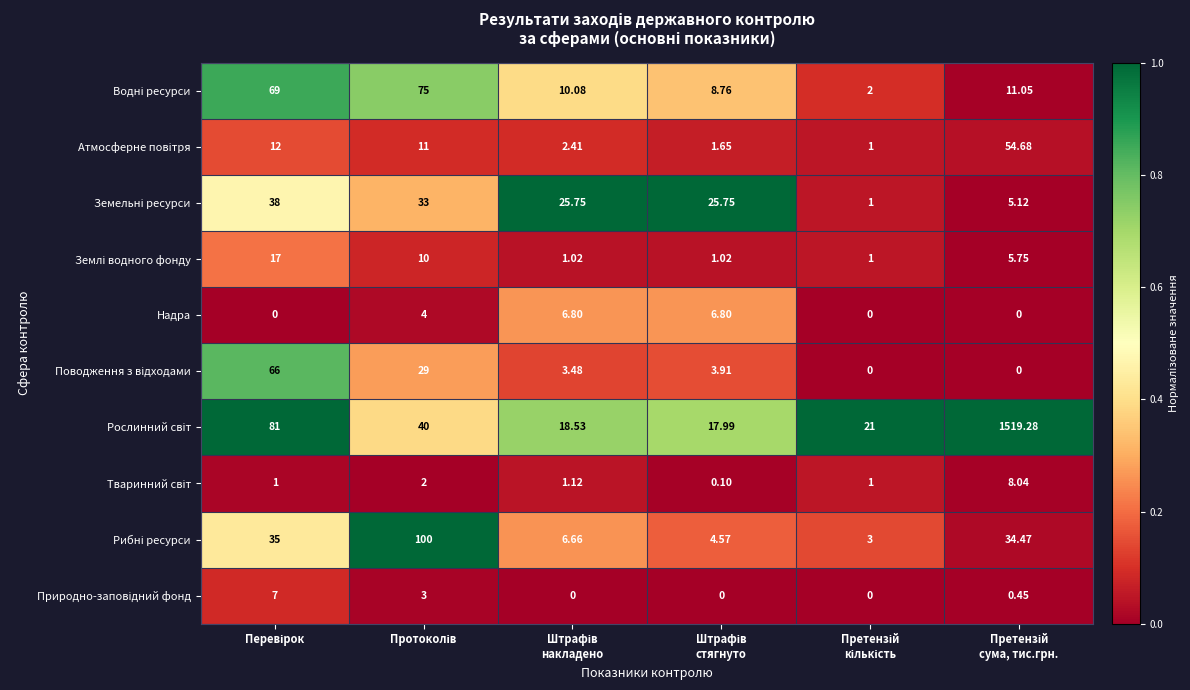

At how many categories does at least one series exceed 0?

6